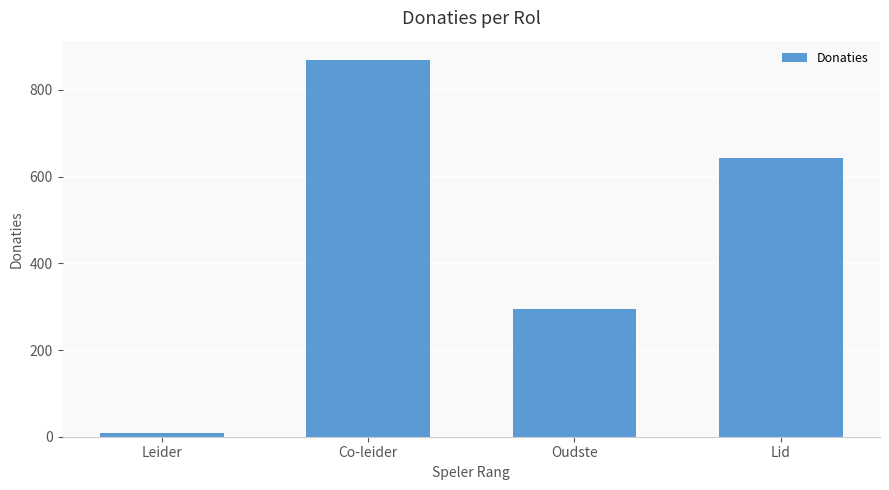

What is the difference between the values at Leider and Oudste?

286